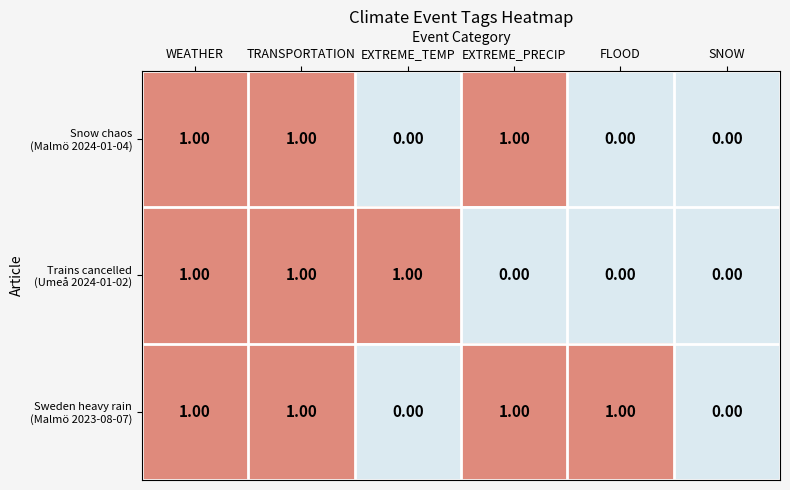

What is the total value across all series at TRANSPORTATION?

3